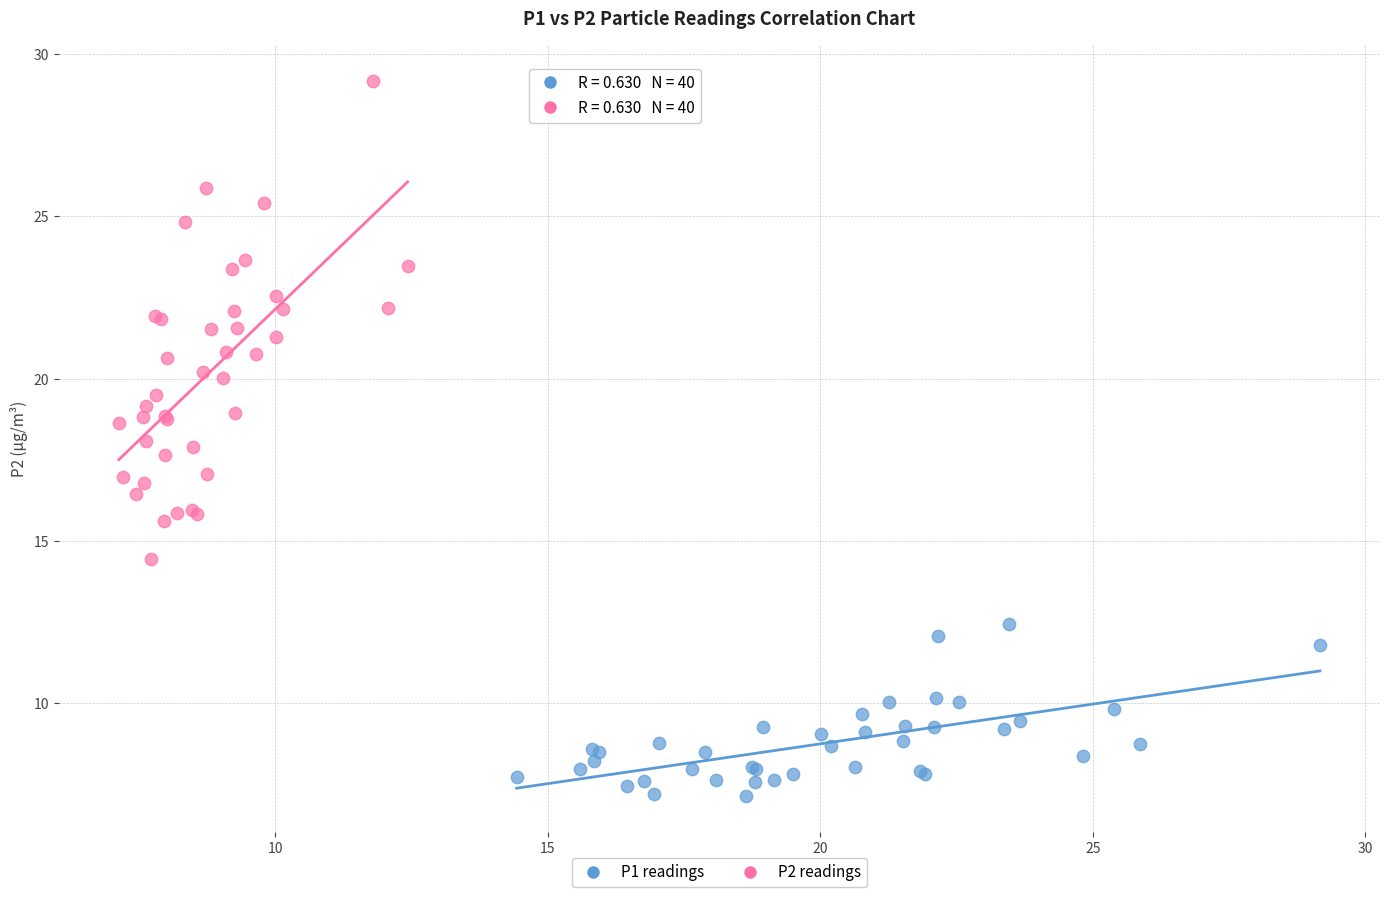

Which series has the widest spread of Y values?

P2 readings